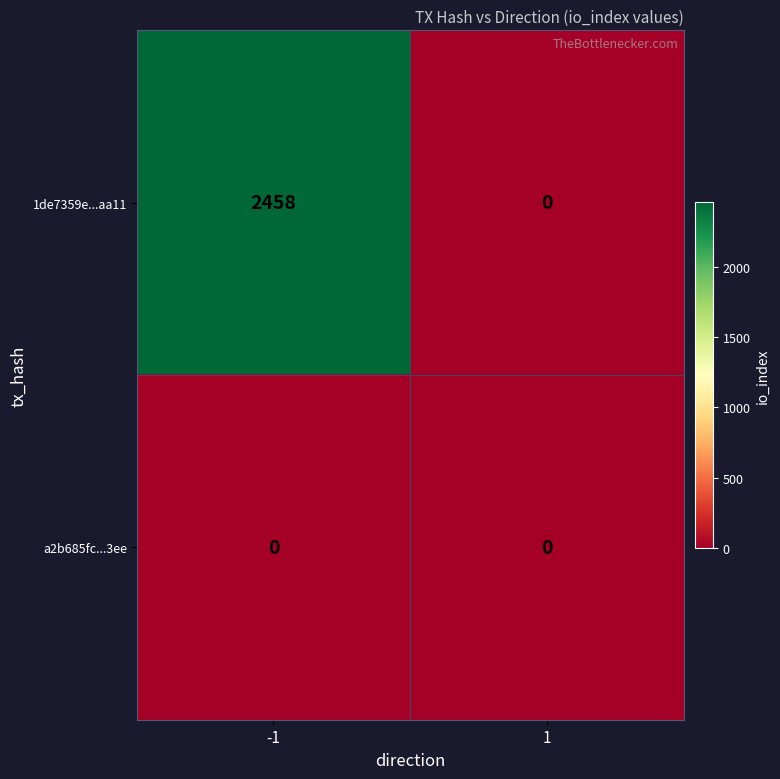

At which category is the sum across all series the highest?

-1